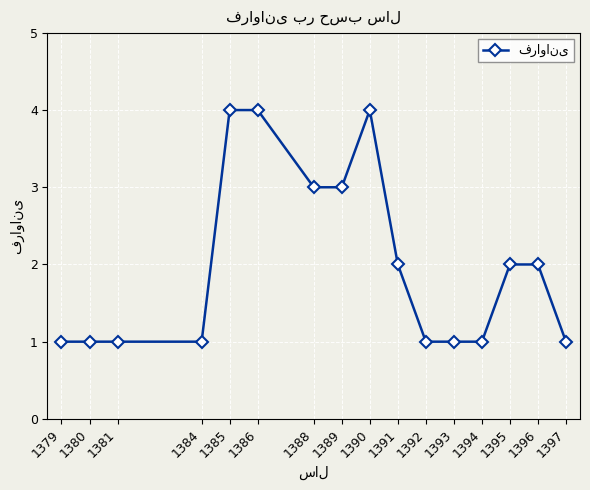

True or false: the data has more than 0 interior local peaks.

True